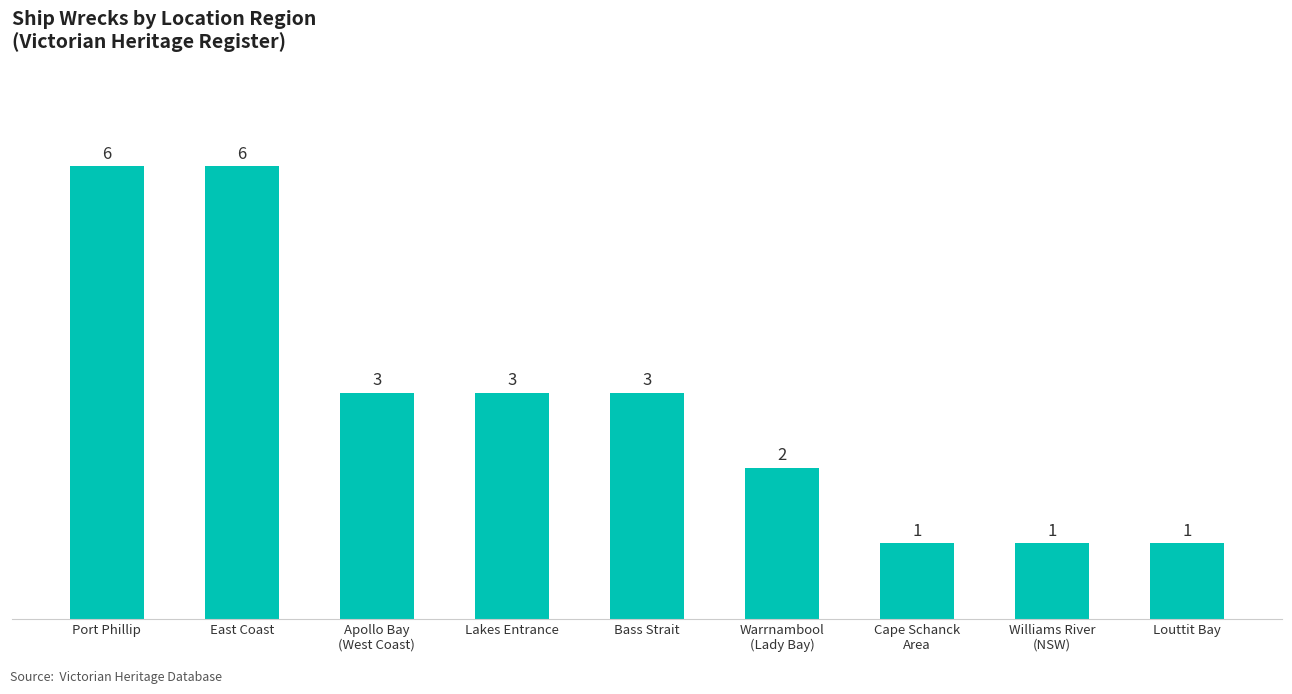

What position from the left is Warrnambool
(Lady Bay)?

6